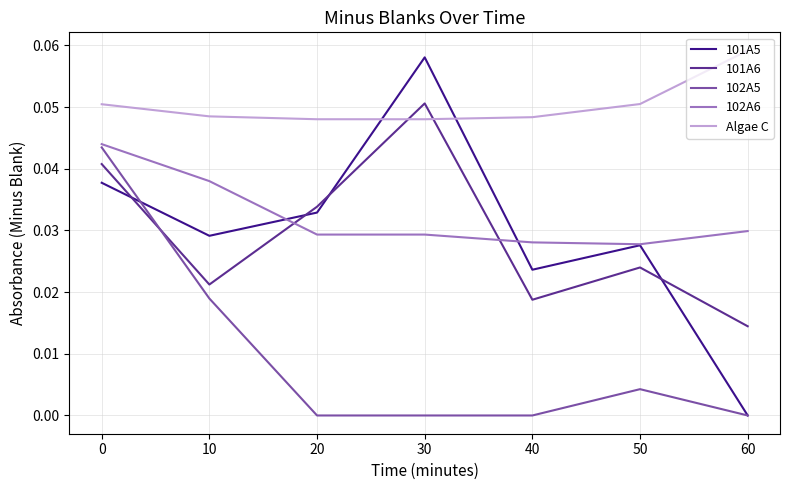

List the series in order of their peak value, lowest first.

102A5, 102A6, 101A6, 101A5, Algae C